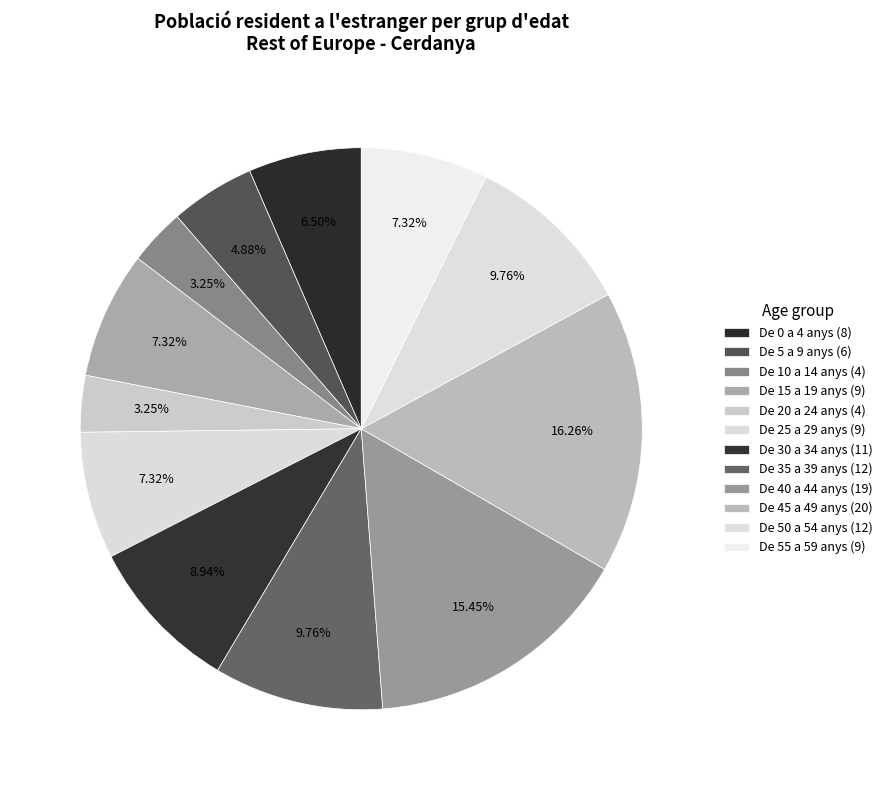

Approximately how many times larger is the value at De 25 a 29 anys compared to De 5 a 9 anys?

1.5